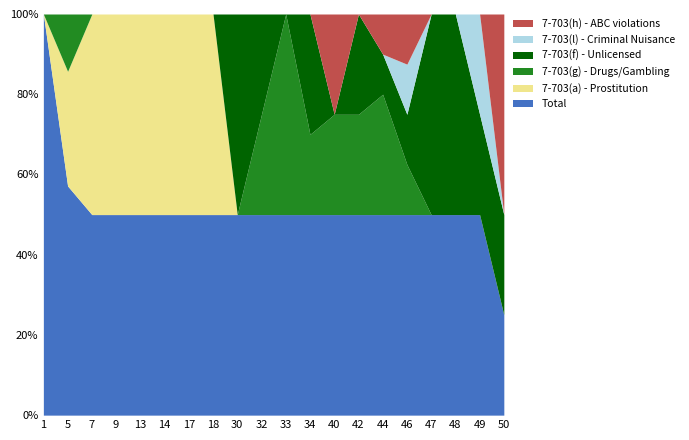

What is the sum of the 7-703(f) - Unlicensed values at 32 and 46?

3